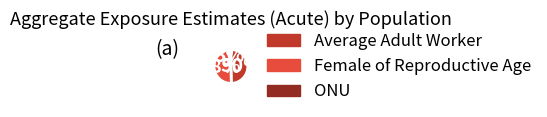

Is it true that Average Adult Worker is 50% of the pie?

True